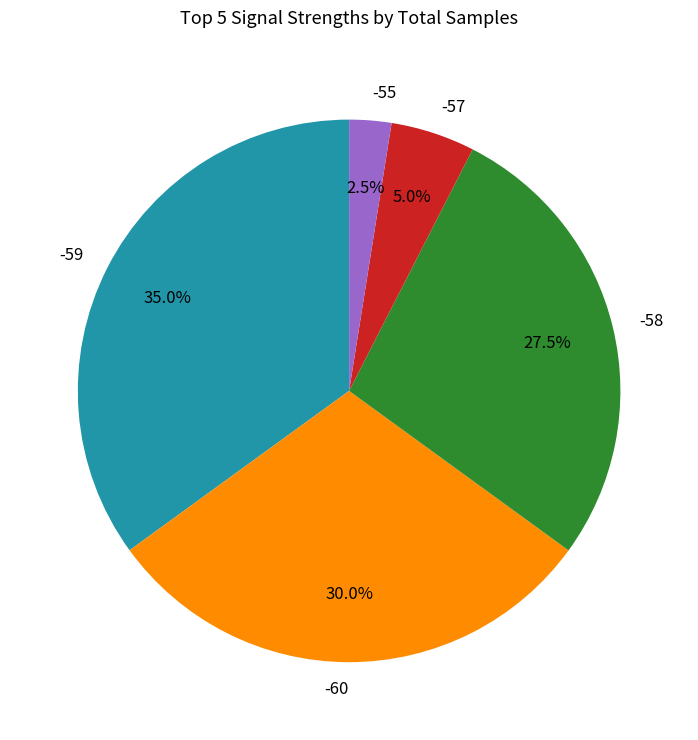

Rank the categories by value from lowest to highest.

-55, -57, -58, -60, -59